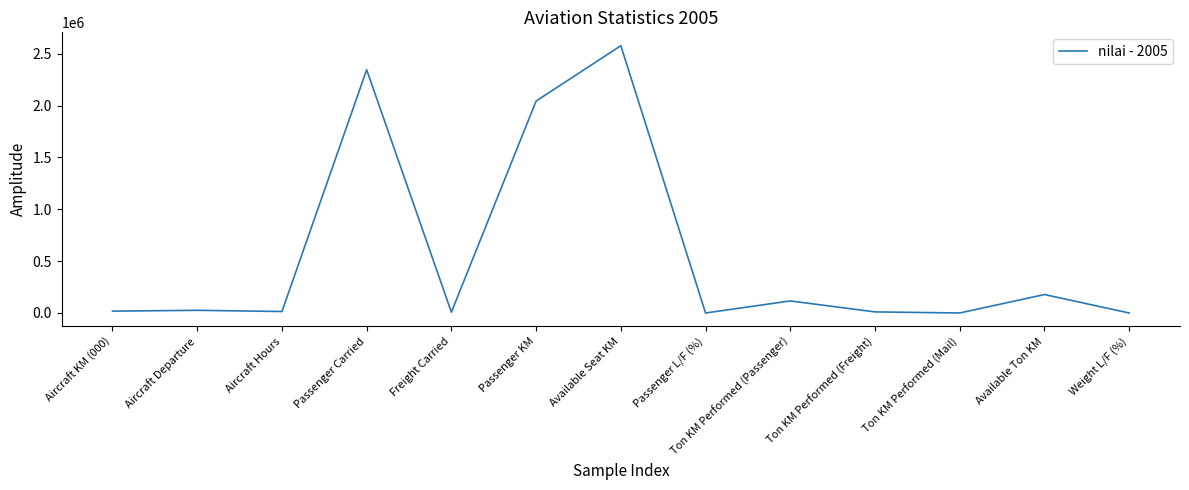

Between Available Ton KM and Aircraft Departure, which is larger?

Available Ton KM